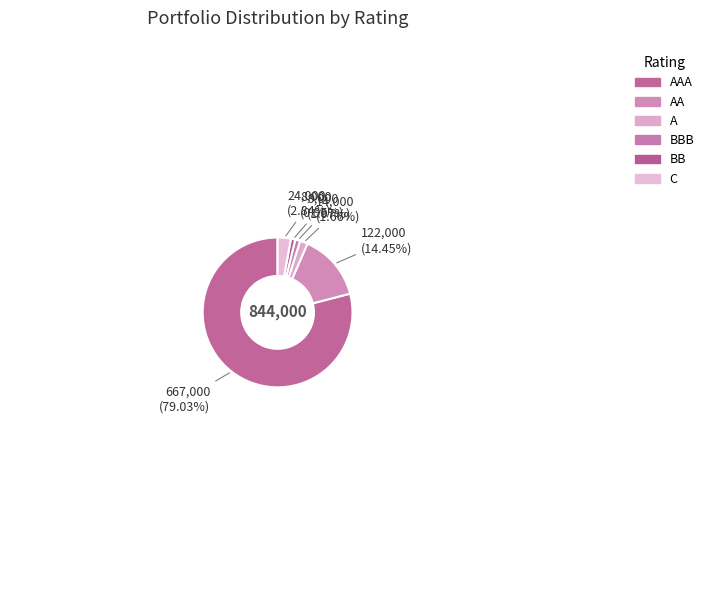

Combined, do AAA and BBB account for over 50%?

Yes